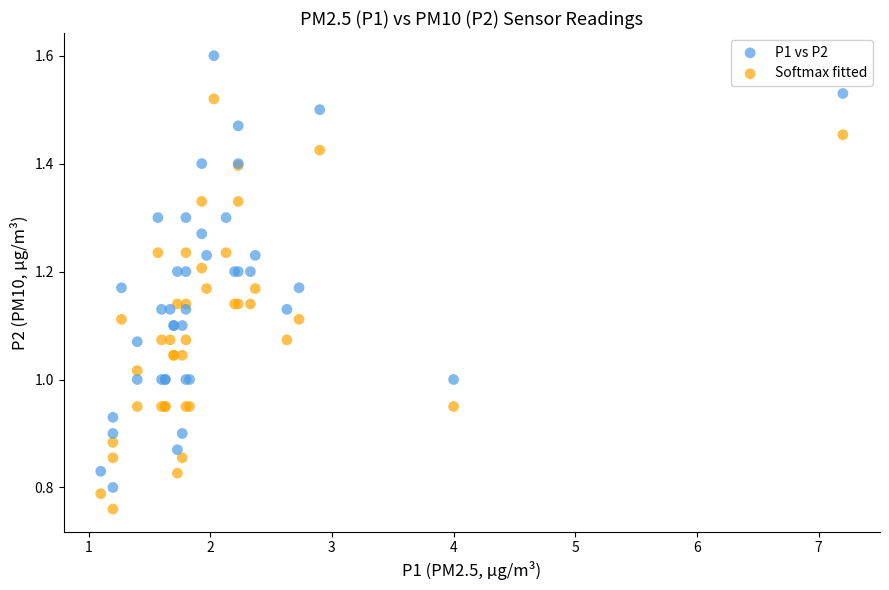

Which series contains the highest Y value?

P1 vs P2